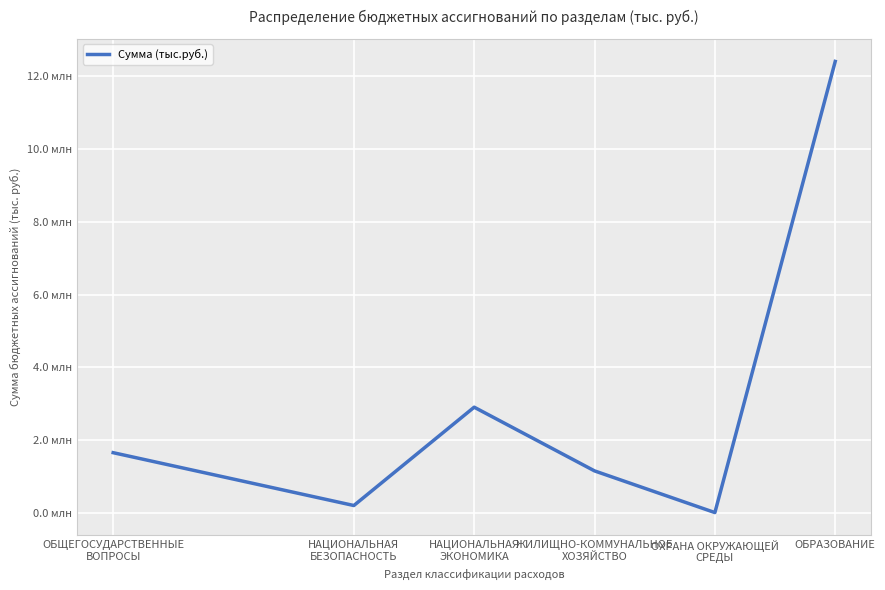

What is the change in value from ЖИЛИЩНО-КОММУНАЛЬНОЕ
ХОЗЯЙСТВО to ОБРАЗОВАНИЕ?

+11237550.8